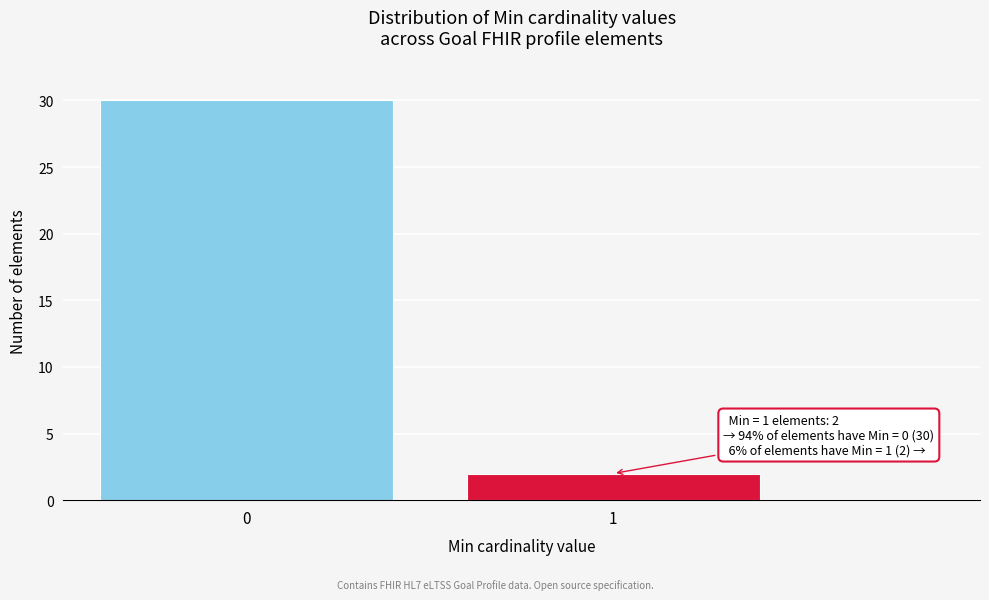

Reading left to right, what are all the values shown in this chart?

0=30	1=2